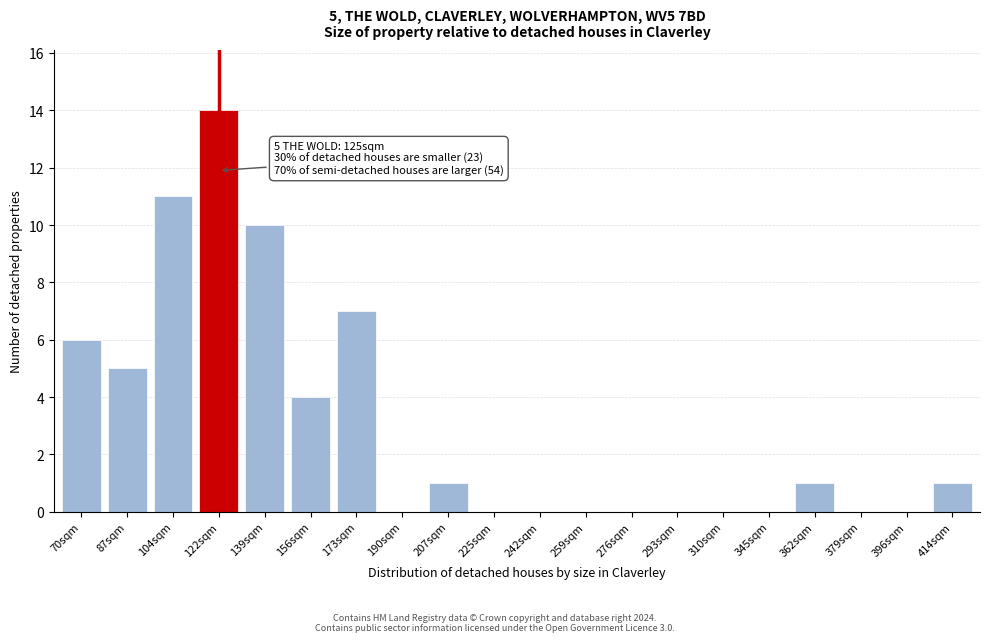

Reading left to right, what are all the values shown in this chart?

70sqm=6	87sqm=5	104sqm=11	122sqm=14	139sqm=10	156sqm=4	173sqm=7	190sqm=0	207sqm=1	225sqm=0	242sqm=0	259sqm=0	276sqm=0	293sqm=0	310sqm=0	345sqm=0	362sqm=1	379sqm=0	396sqm=0	414sqm=1